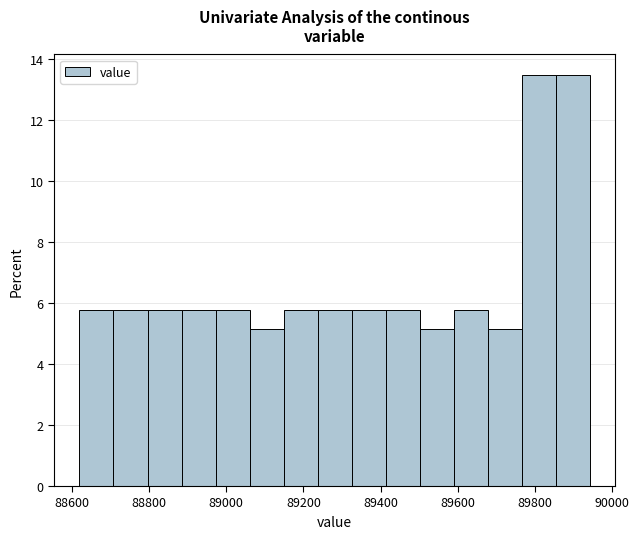

Reading left to right, list every bar in this chart as the range it spans on the x-axis followed by its height. Neither the bar edges nor the heights are printed on the chart, so give them approximately, as read against the axes.

88620 to 88700: 5.8
88700 to 88800: 5.8
88800 to 88880: 5.8
88880 to 88980: 5.8
88980 to 89060: 5.8
89060 to 89140: 5.2
89140 to 89240: 5.8
89240 to 89320: 5.8
89320 to 89420: 5.8
89420 to 89500: 5.8
89500 to 89580: 5.2
89580 to 89680: 5.8
89680 to 89760: 5.2
89760 to 89860: 13.4
89860 to 89940: 13.4